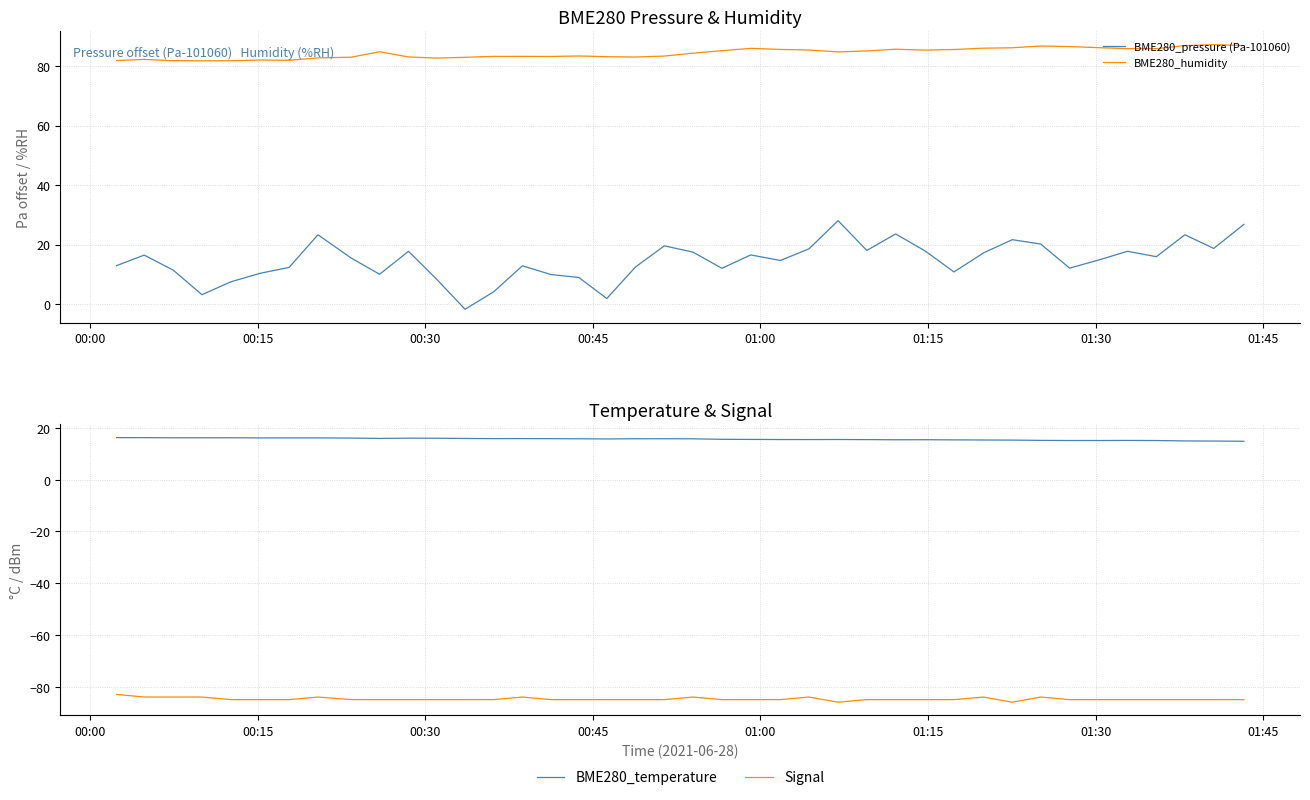

What is the difference between the second highest and minimum values in the BME280_humidity series?

5.1